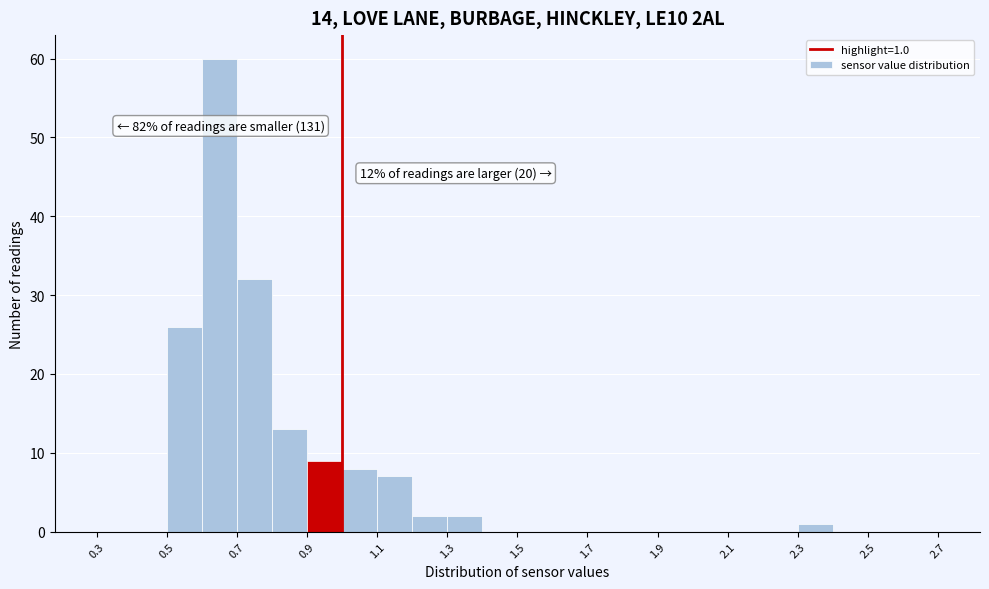

Which range on the x-axis has the tallest bar?

0.6 to 0.7